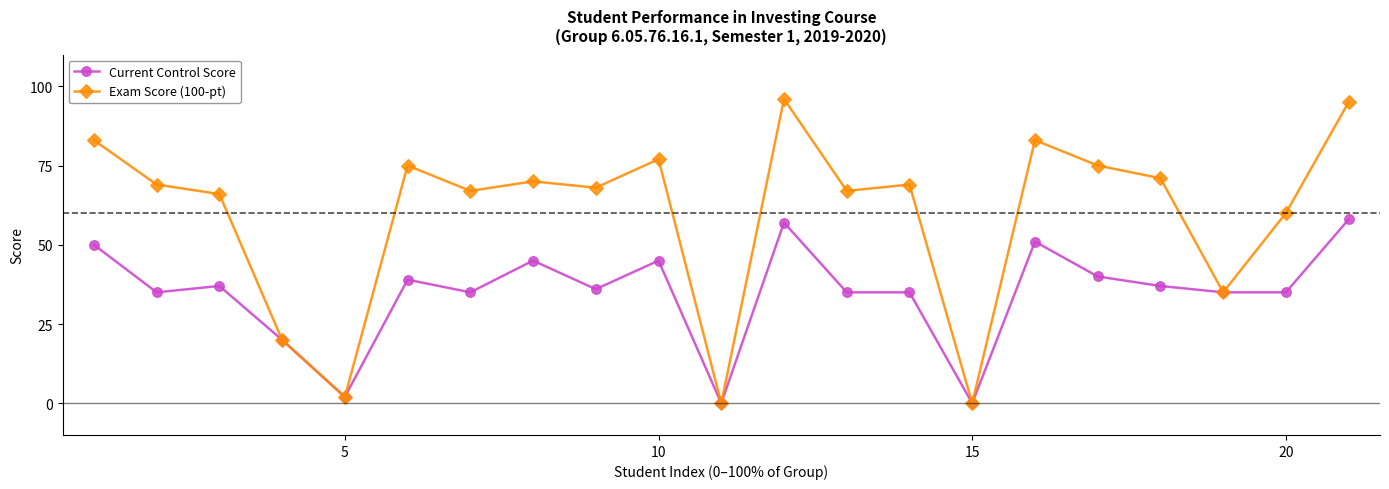

True or false: Exam Score (100-pt) has more than 0 points higher than both neighbors.

True